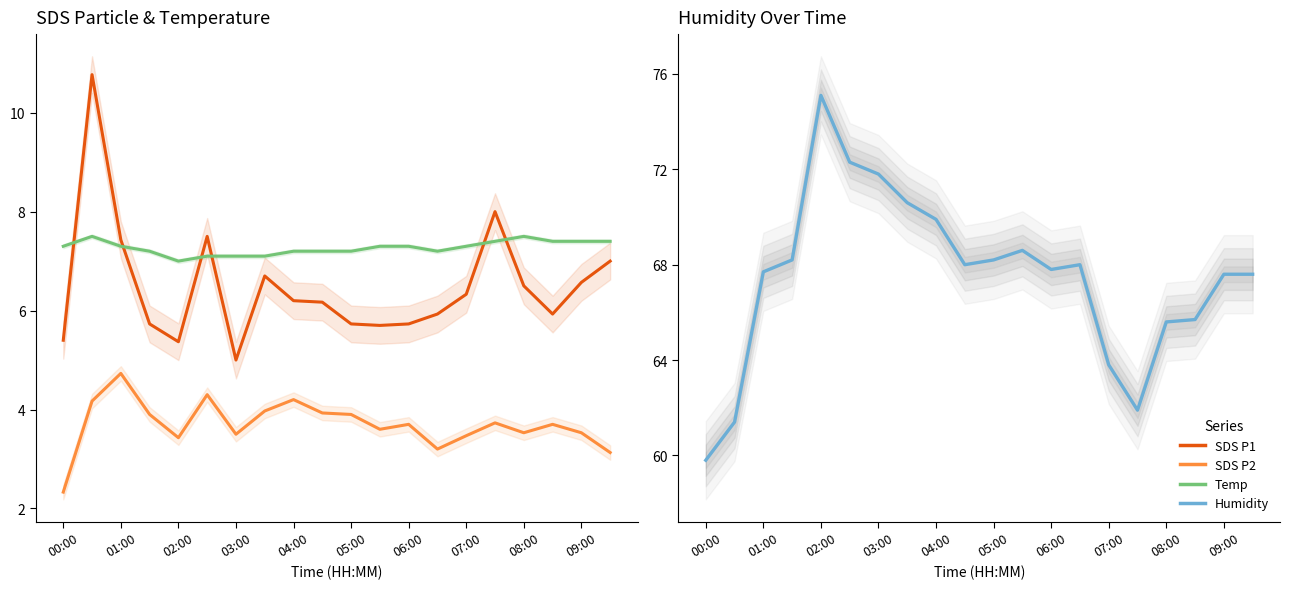

What is the maximum value for SDS_P2?

4.7